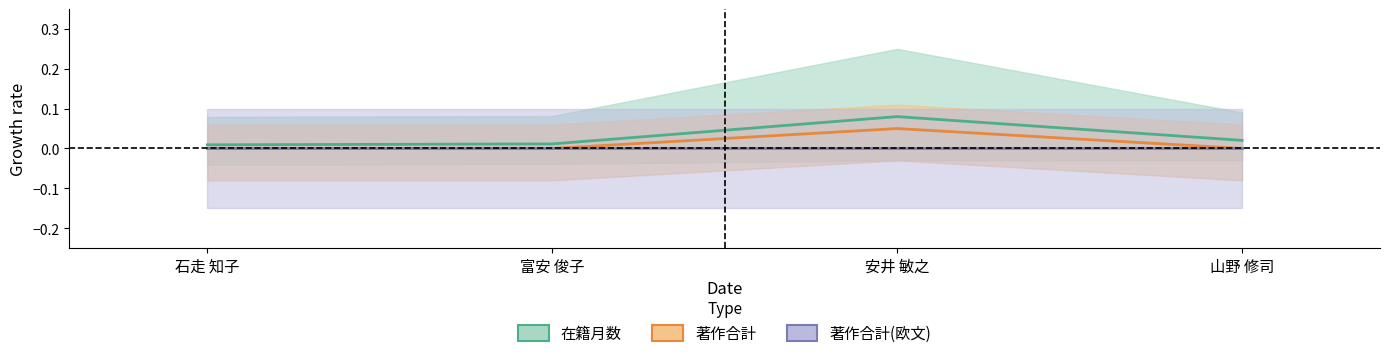

Rank the series at 富安 俊子 from lowest to highest value.

著作合計, 在籍月数